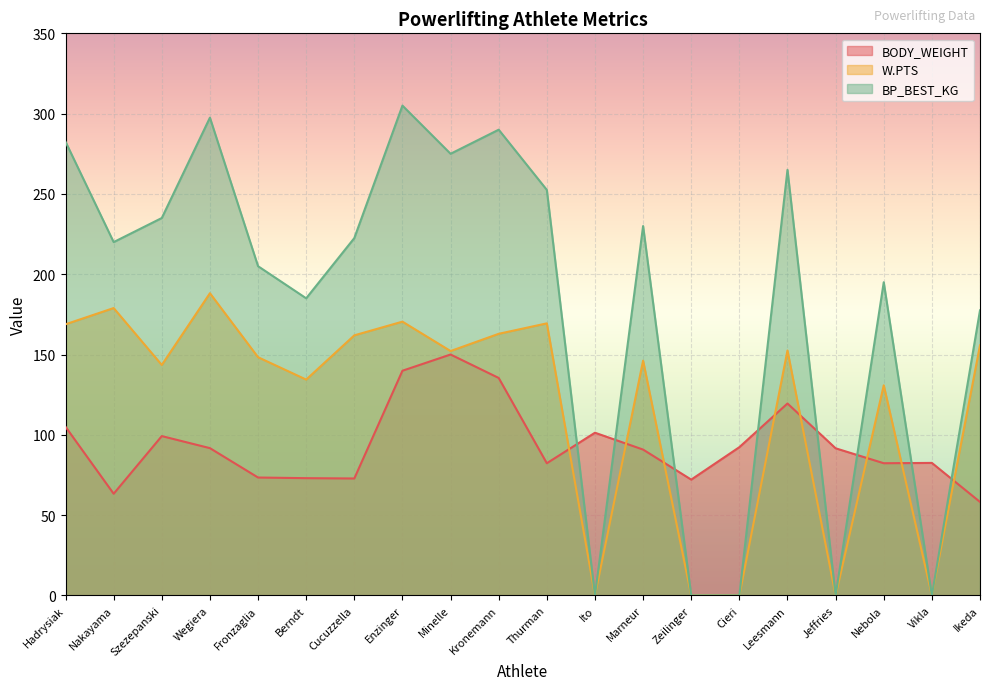

Rank the series by their maximum value, from highest to lowest.

BP_BEST_KG, W.PTS, BODY_WEIGHT